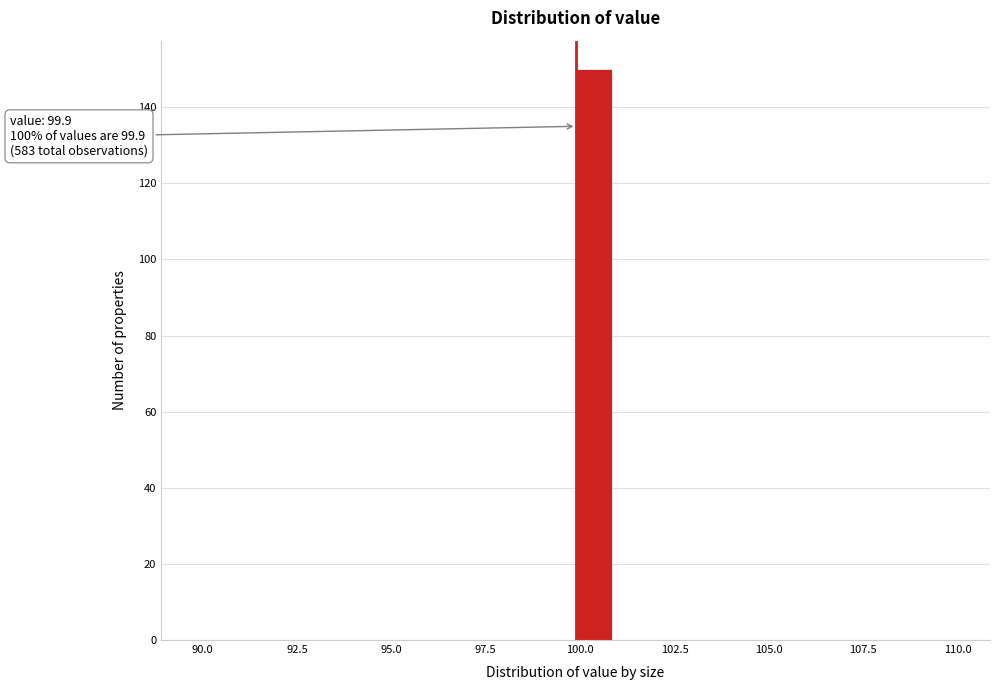

Around what value on the x-axis is the tallest bar? Give the approximate position of its centre, as read against the axis.

100.5